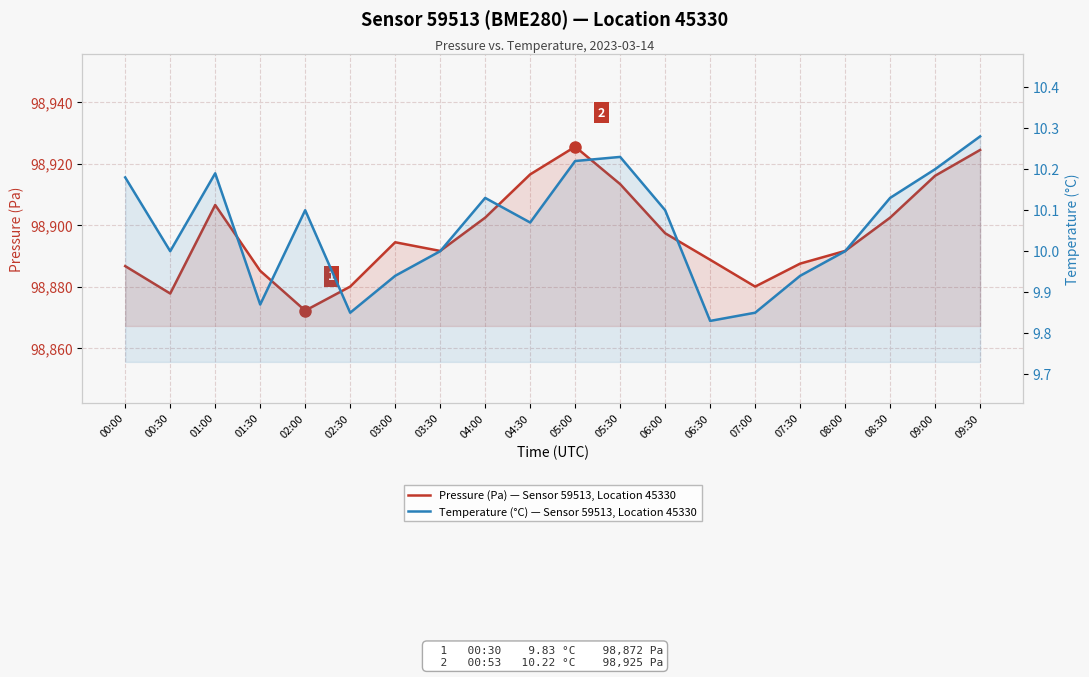

What is the spread (max minus min) of values at 00:00?

98876.5